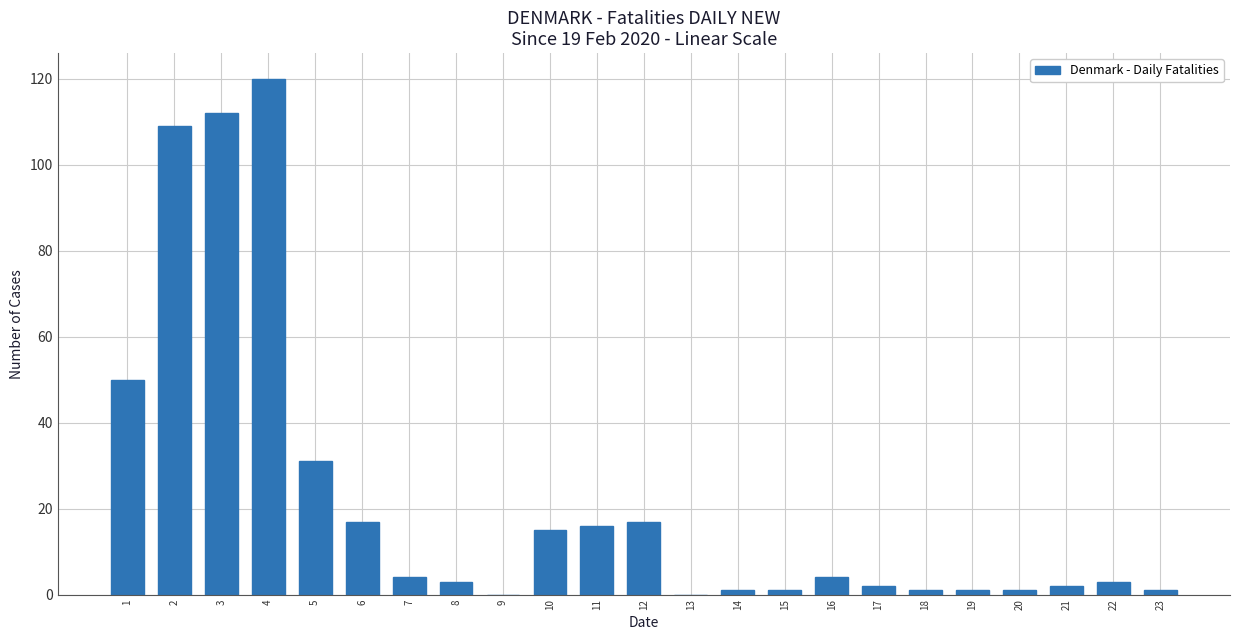

Reading right to left, what are all the values shown in this chart?

23=1	22=3	21=2	20=1	19=1	18=1	17=2	16=4	15=1	14=1	13=0	12=17	11=16	10=15	9=0	8=3	7=4	6=17	5=31	4=120	3=112	2=109	1=50